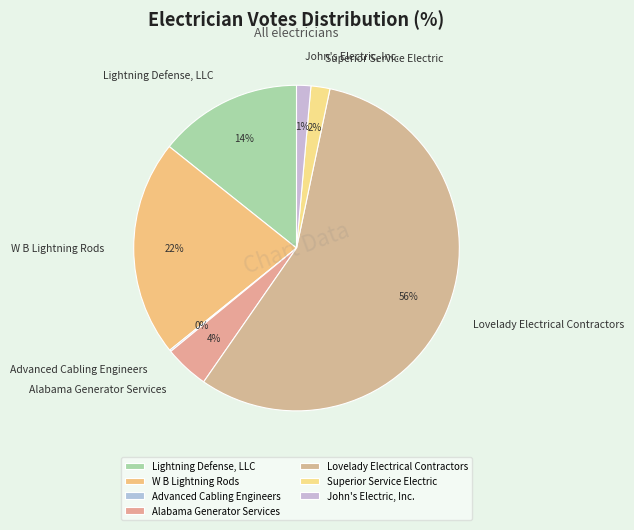

Do Superior Service Electric and Lightning Defense, LLC together represent more than half of the pie?

No